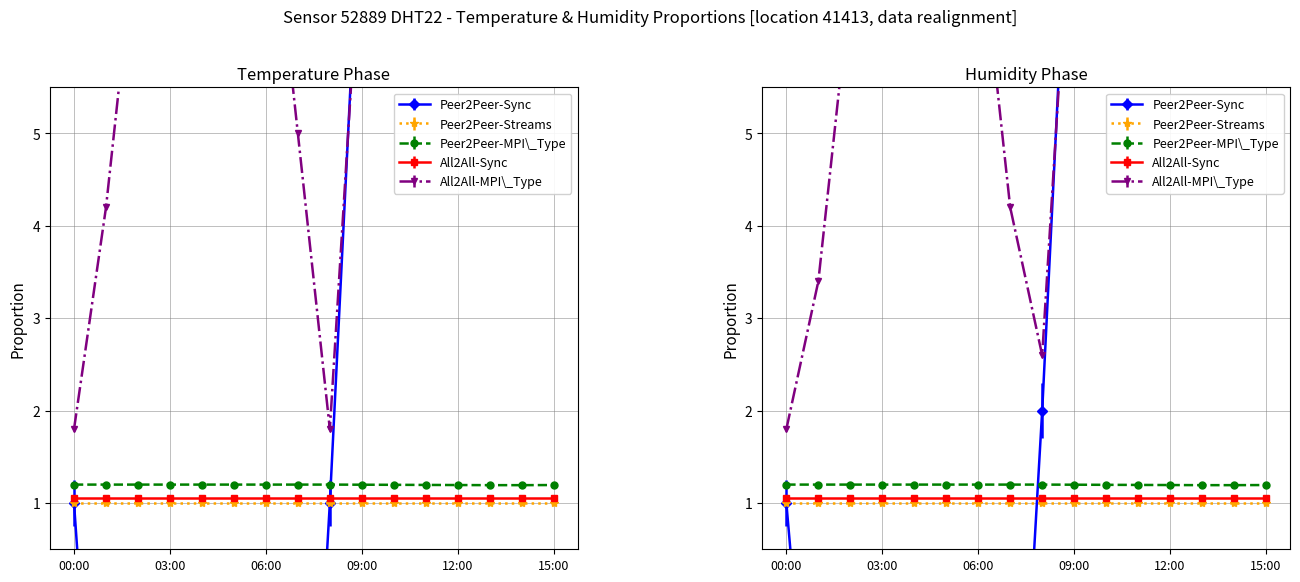

What position from the left is 01:00?

2